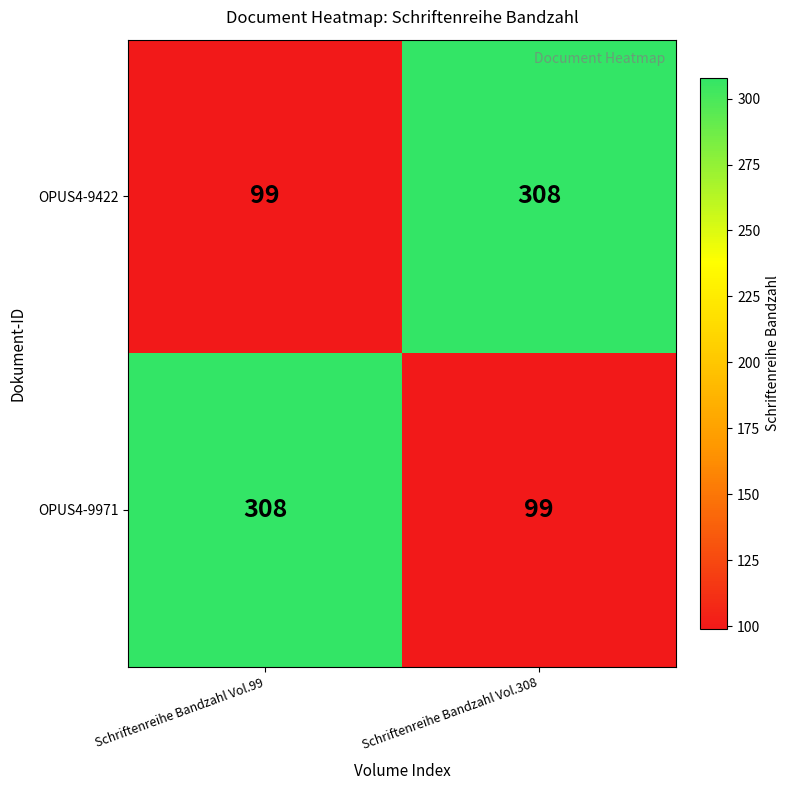

What is the sum of all OPUS4-9971 values?

407